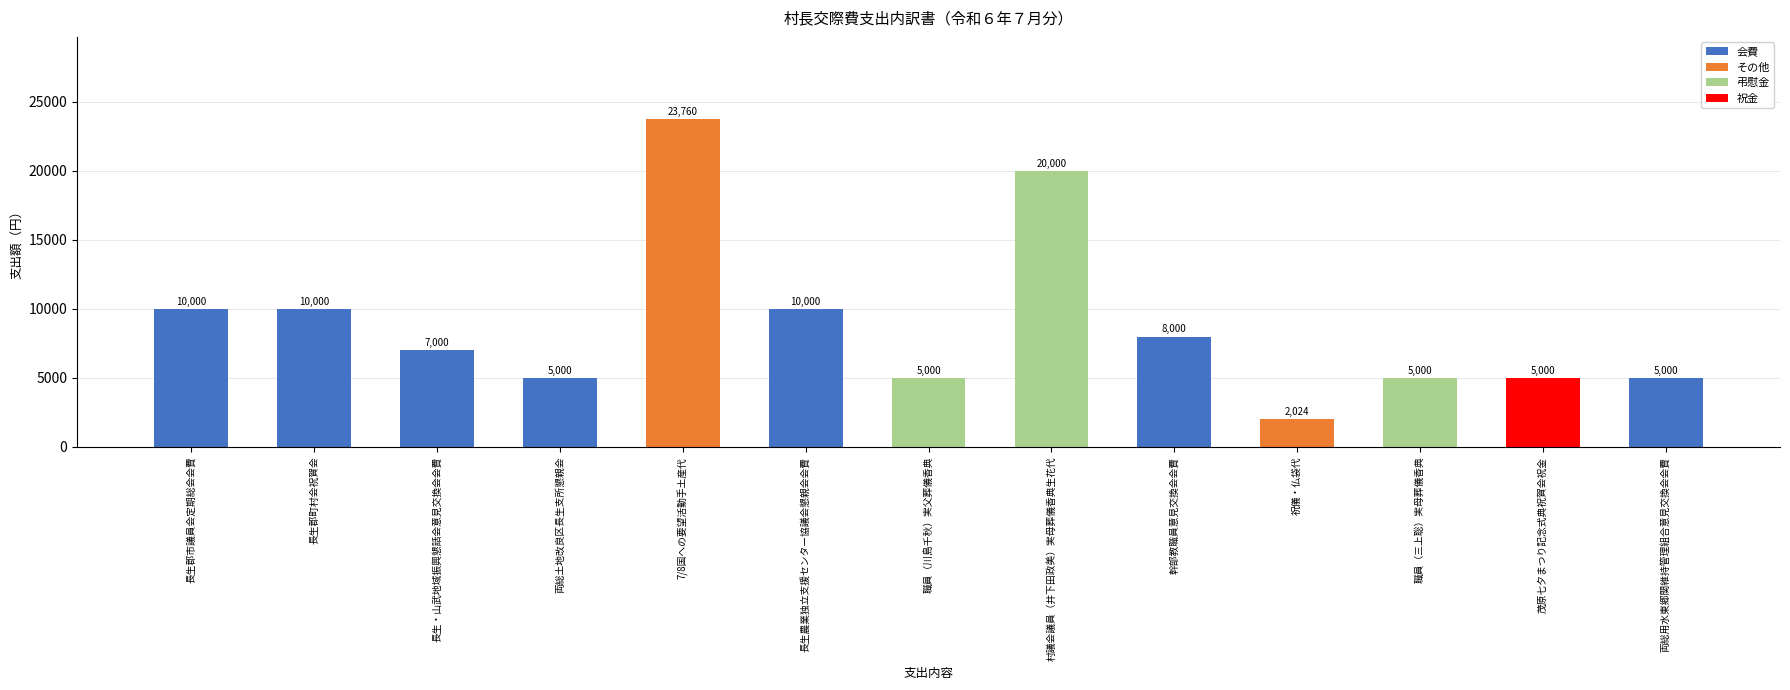

Where does the data first go above 7000?

長生郡市議員会定期総会会費